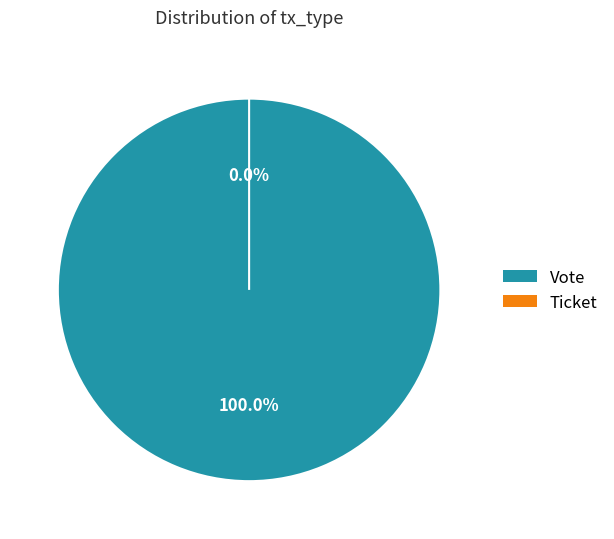

To the nearest percent, what is the average slice percentage?

50%